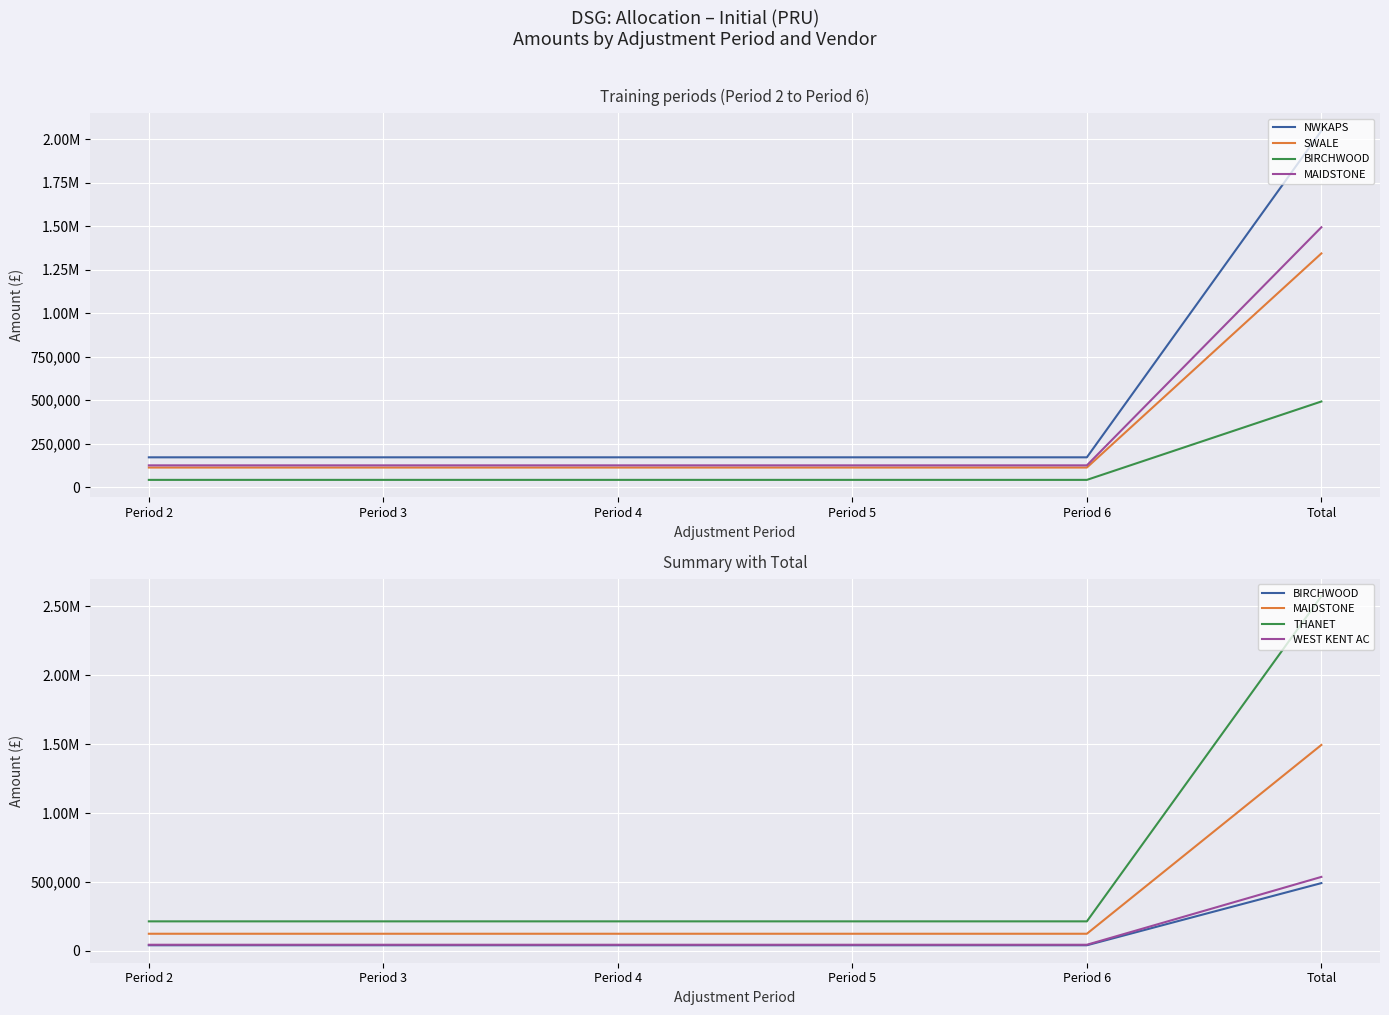

What is the total value across all series at Period 3?

707312.5